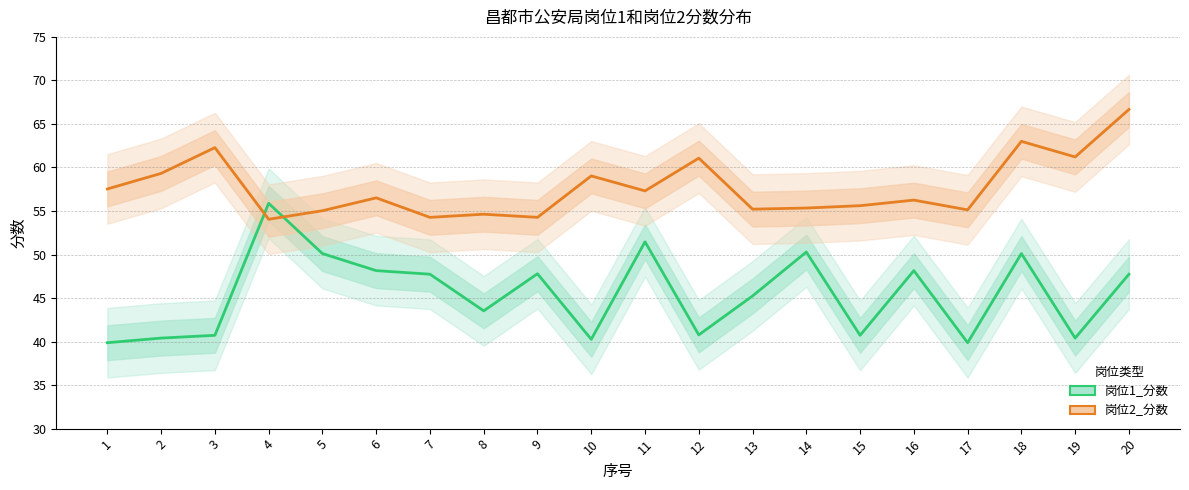

Which has a higher value, 7 or 12?

7